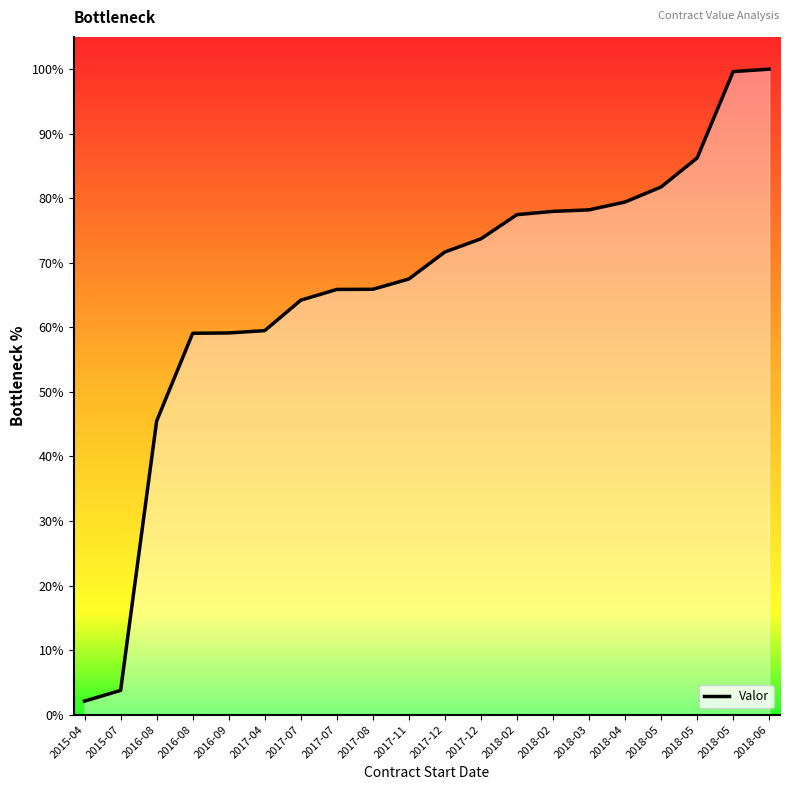

Rank the categories by value from lowest to highest.

2015-04, 2015-07, 2016-08, 2016-08, 2016-09, 2017-04, 2017-07, 2017-07, 2017-08, 2017-11, 2017-12, 2017-12, 2018-02, 2018-02, 2018-03, 2018-04, 2018-05, 2018-05, 2018-05, 2018-06